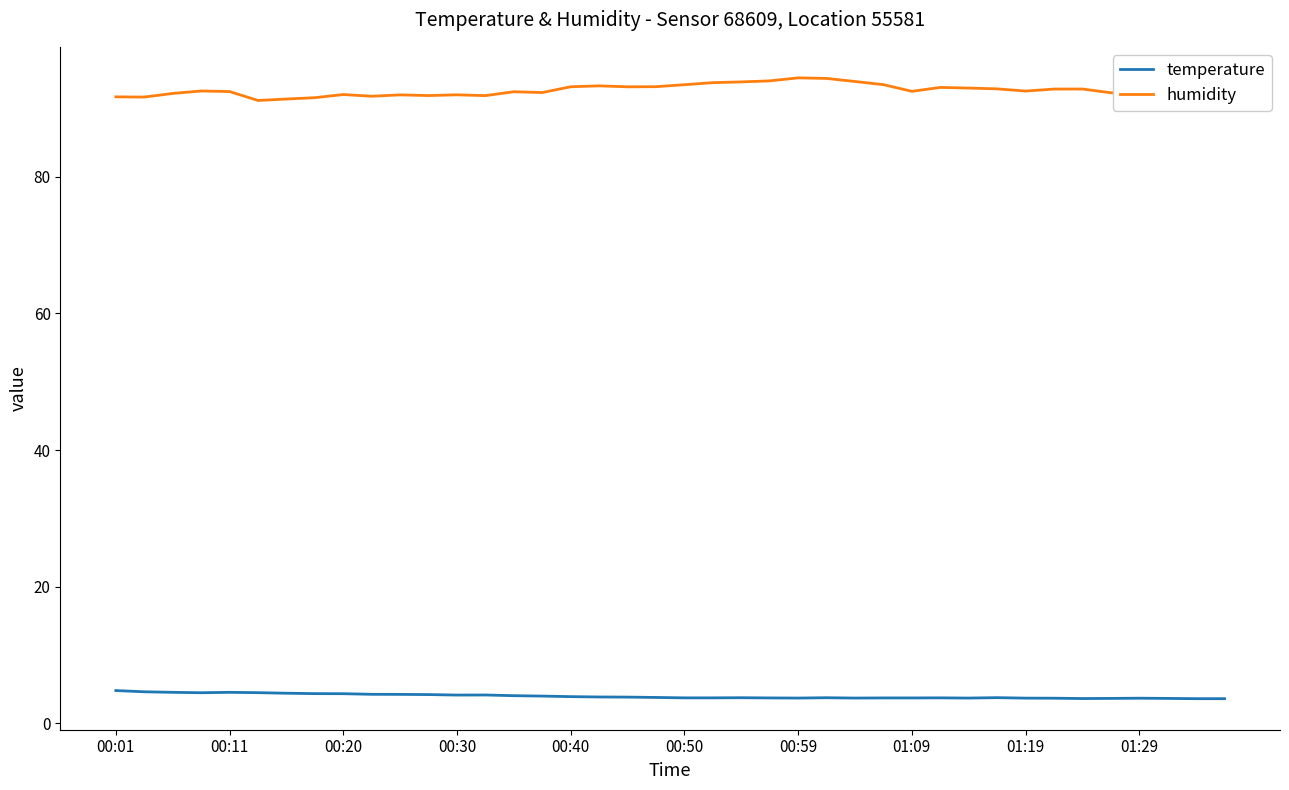

Is this an area chart (filled region under the line)?

No